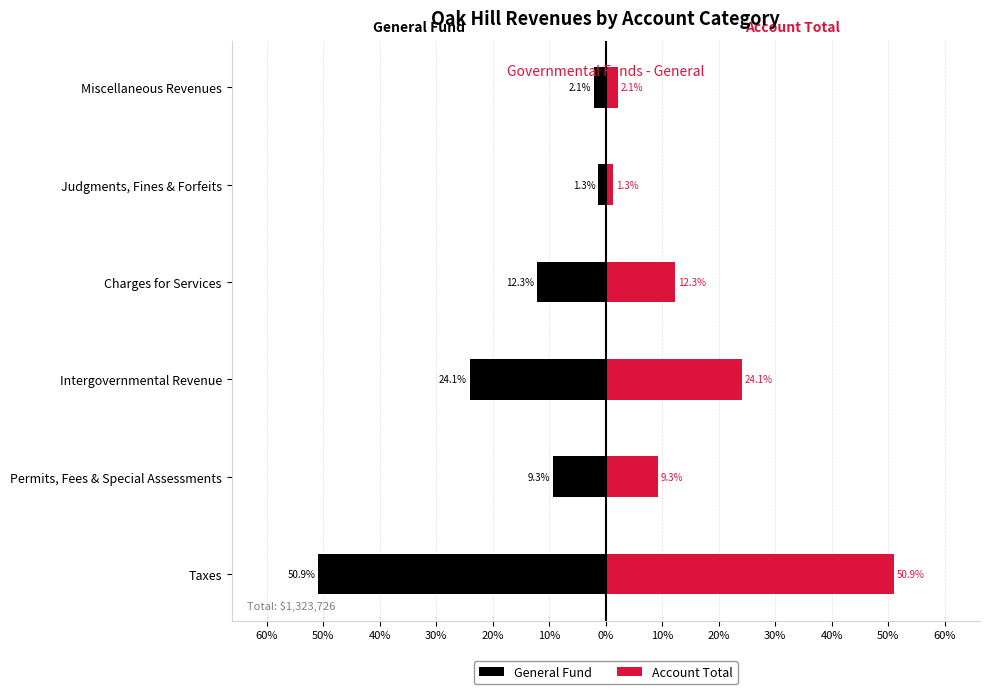

What is the value of the Account Total bar at the 5th from the left?

1.3